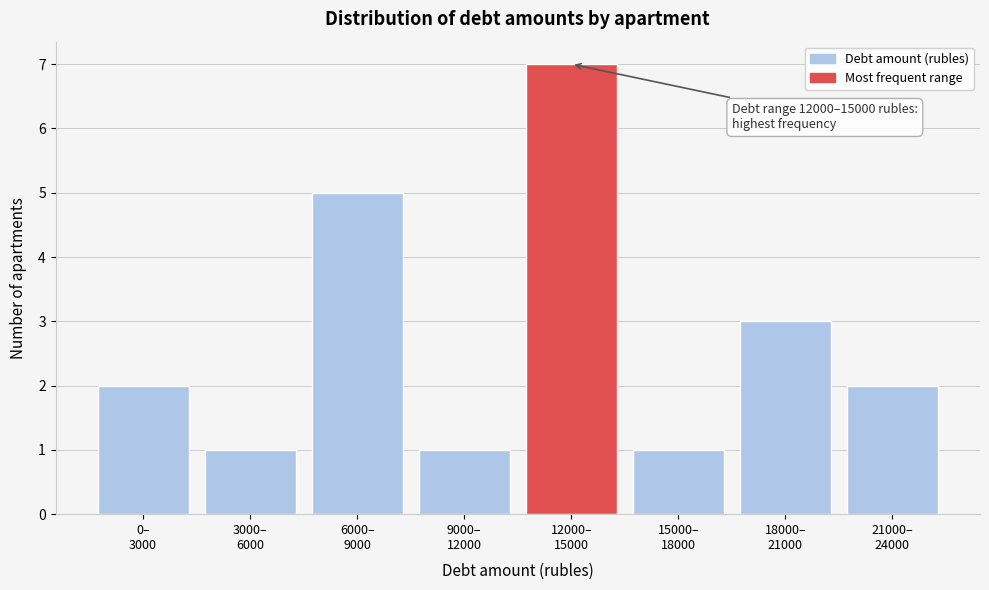

Reading left to right, transcribe all the data shown in this chart.

2	1	5	1	7	1	3	2